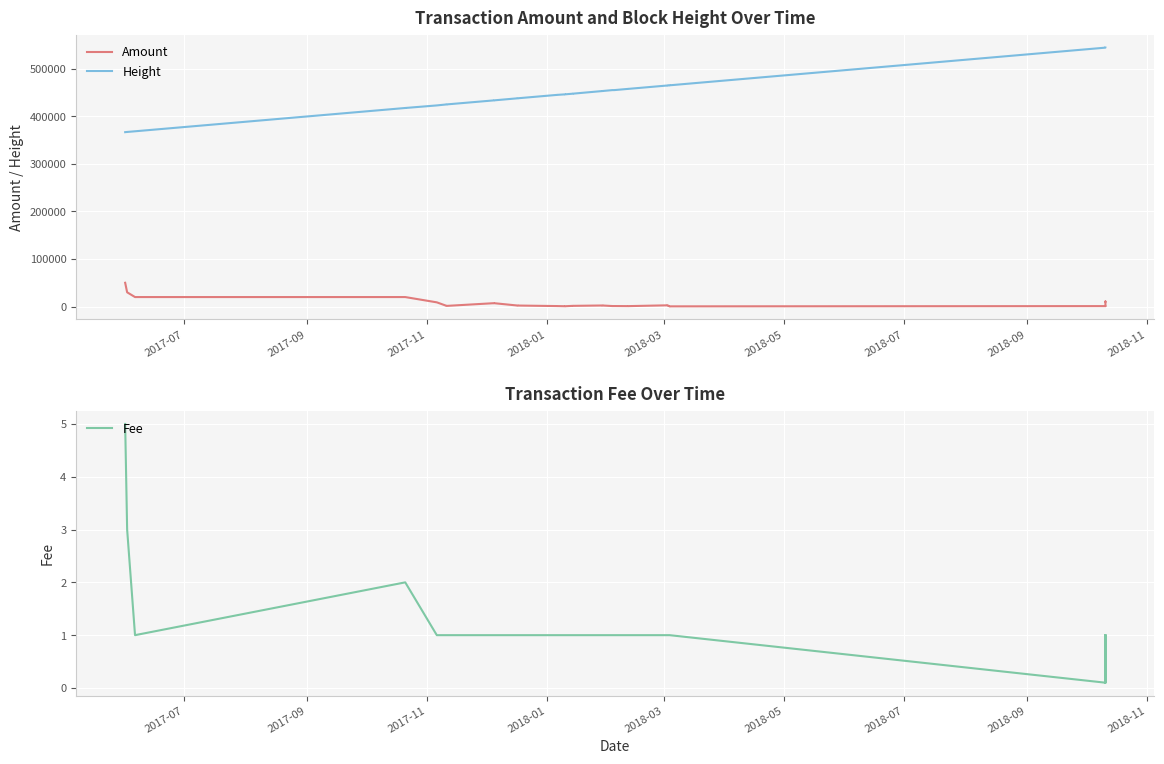

True or false: Amount and Height intersect in this chart.

False